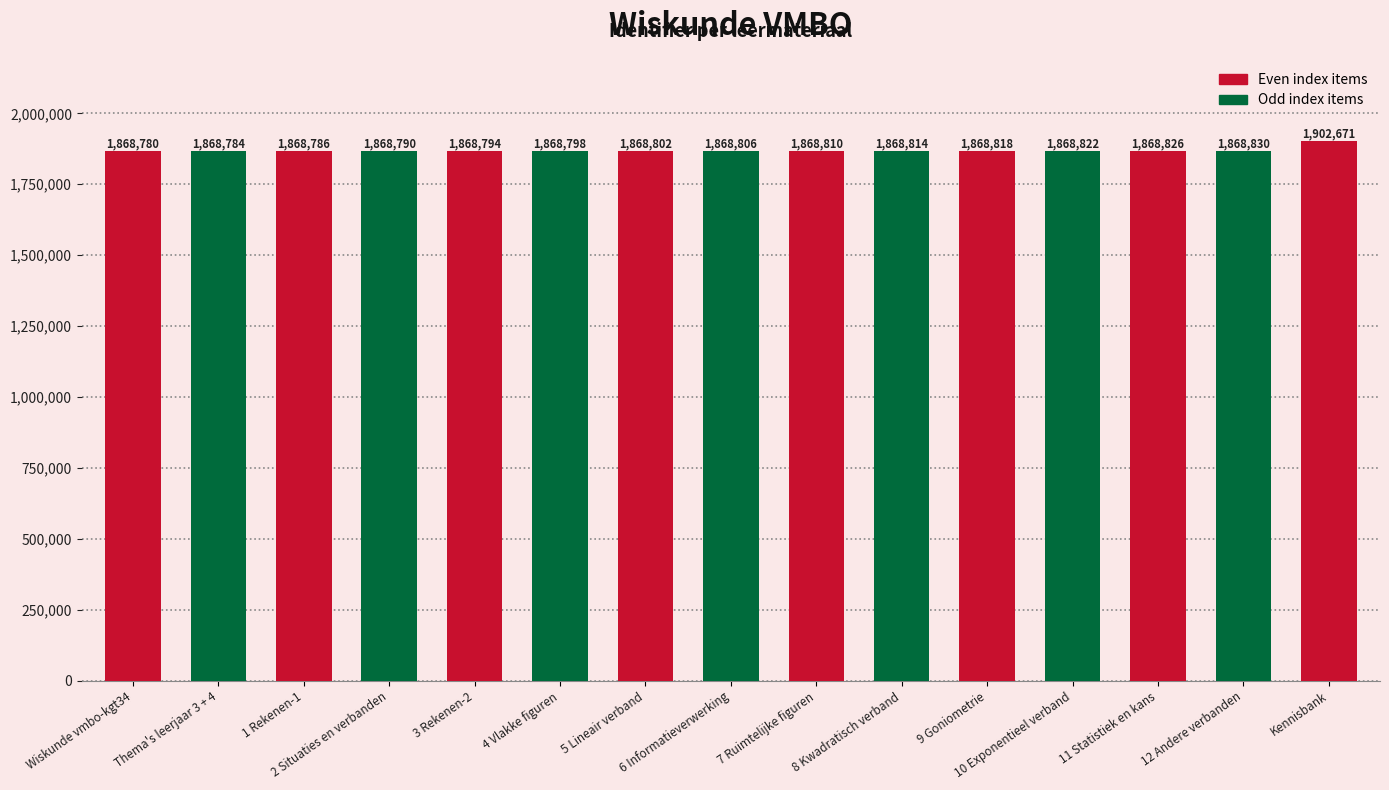

What is the smallest value displayed?

1868780